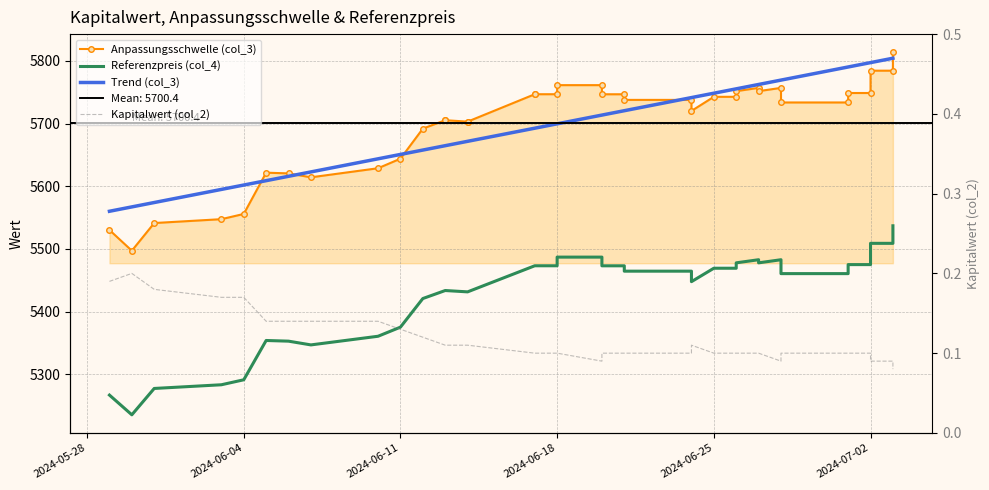

True or false: Kapitalwert (col_2) and Referenzpreis (col_4) intersect in this chart.

False